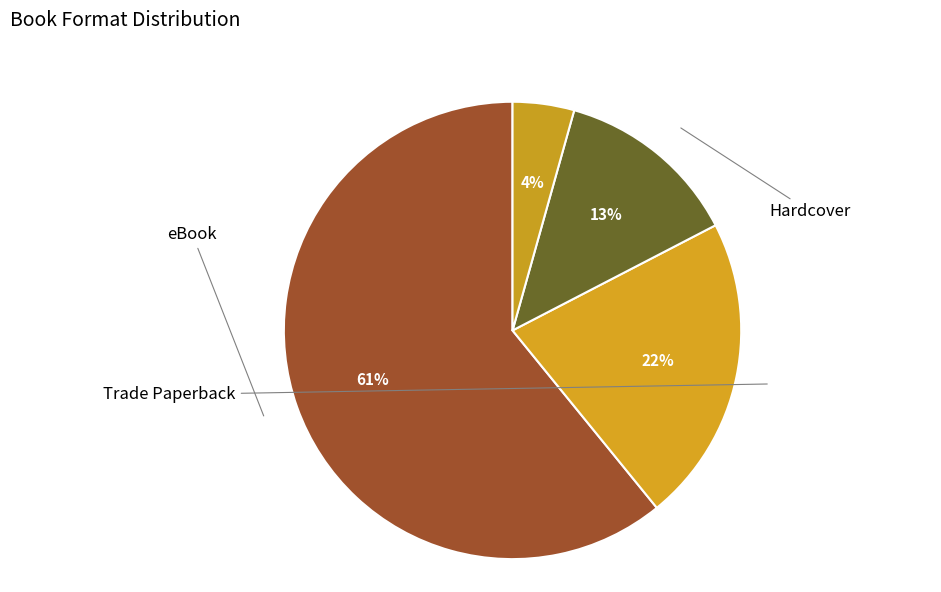

Does Trade Paperback account for over 50% of the chart?

No